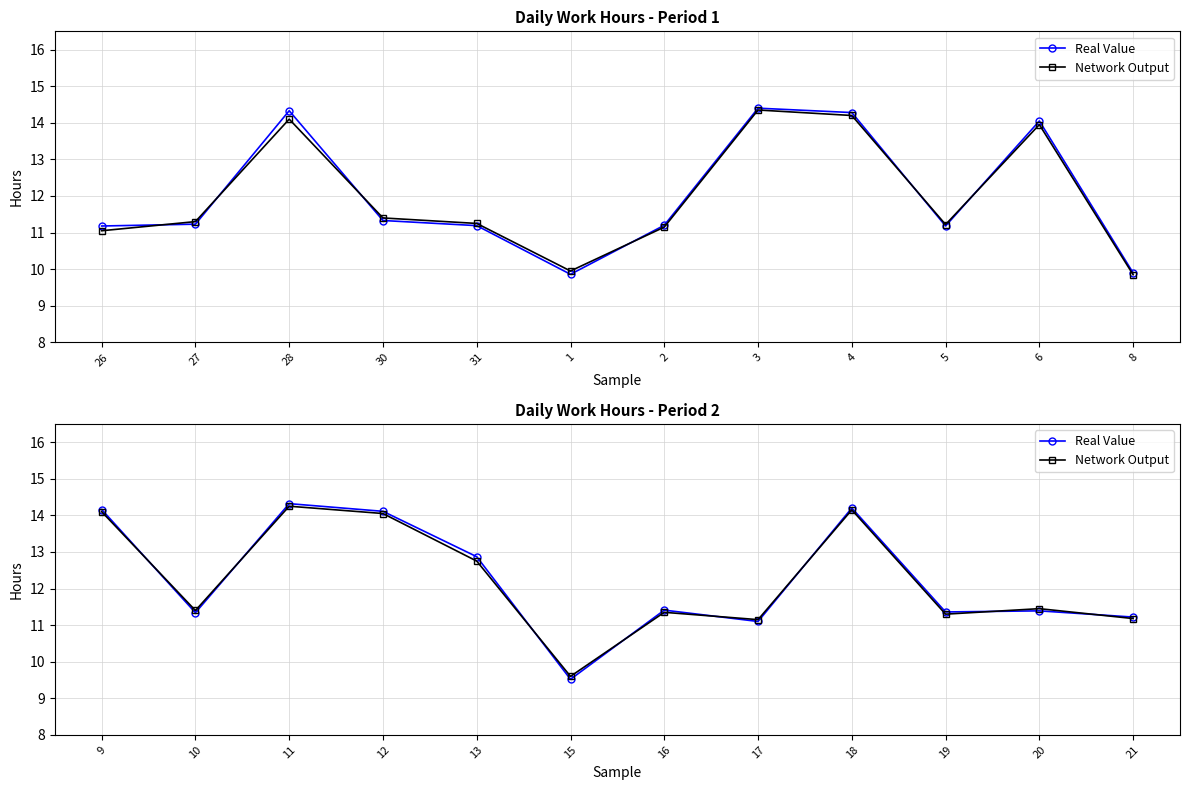

Does the chart display data point markers on the line(s)?

Yes